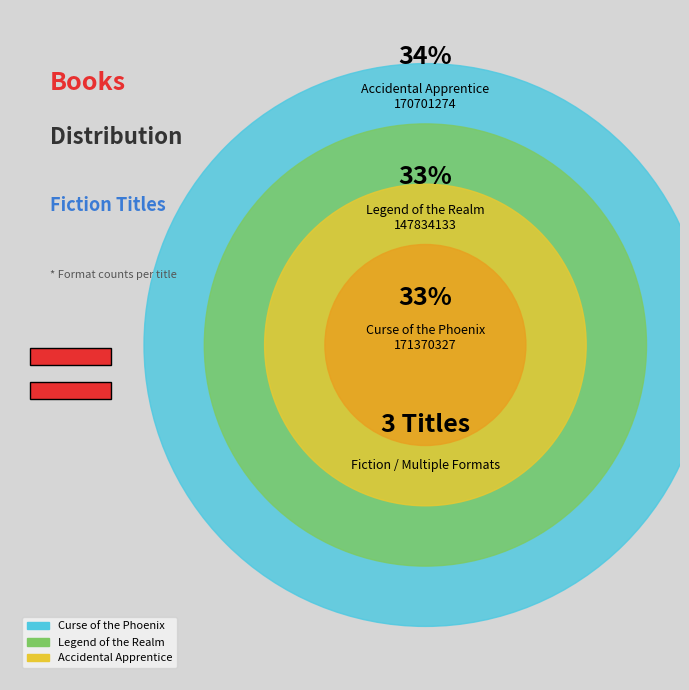

Which category has the smallest portion of the pie?

Legend of the Realm